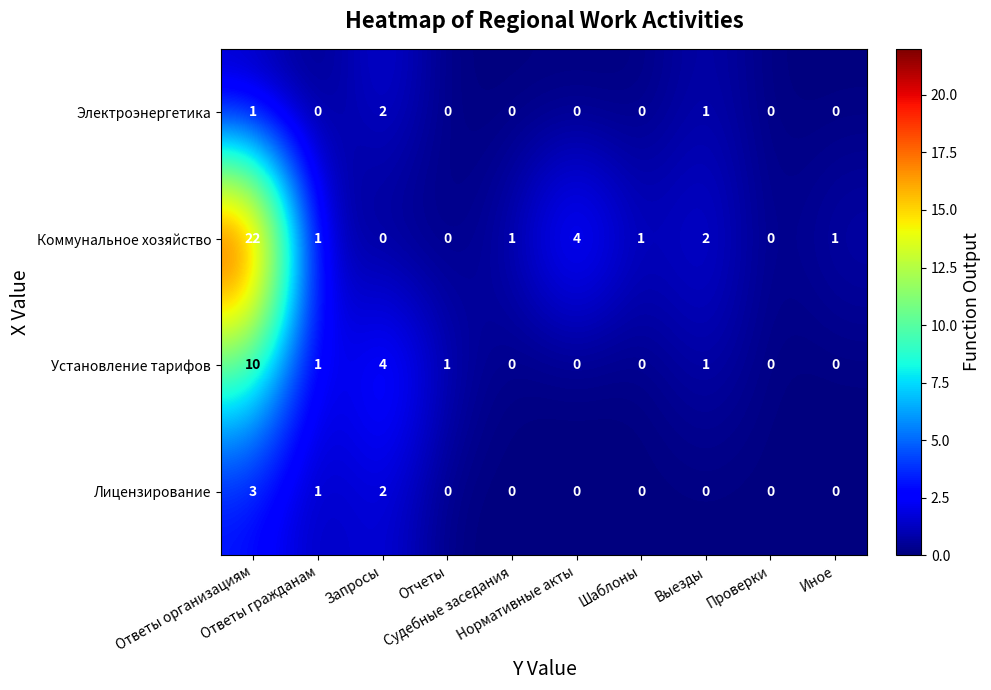

Which series has the largest total across all categories?

Коммунальное хозяйство